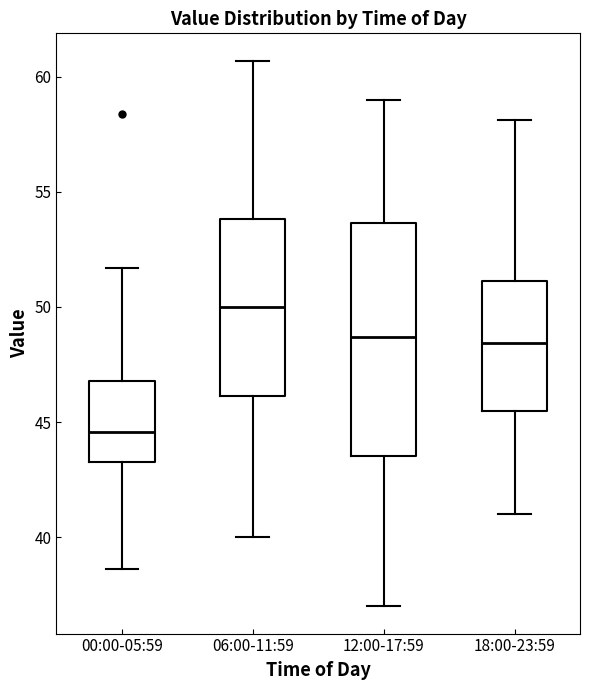

Where is the upper edge of the box for 18:00-23:59 on the y-axis? The values are not printed on the chart, so give them approximately, as read against the axis.

51.0